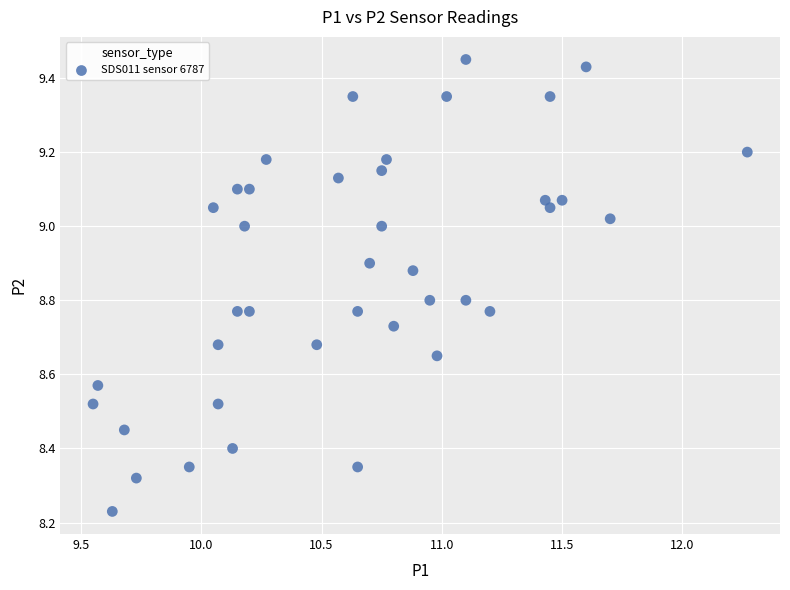

What is the range of Y values (max minus min)?

1.2